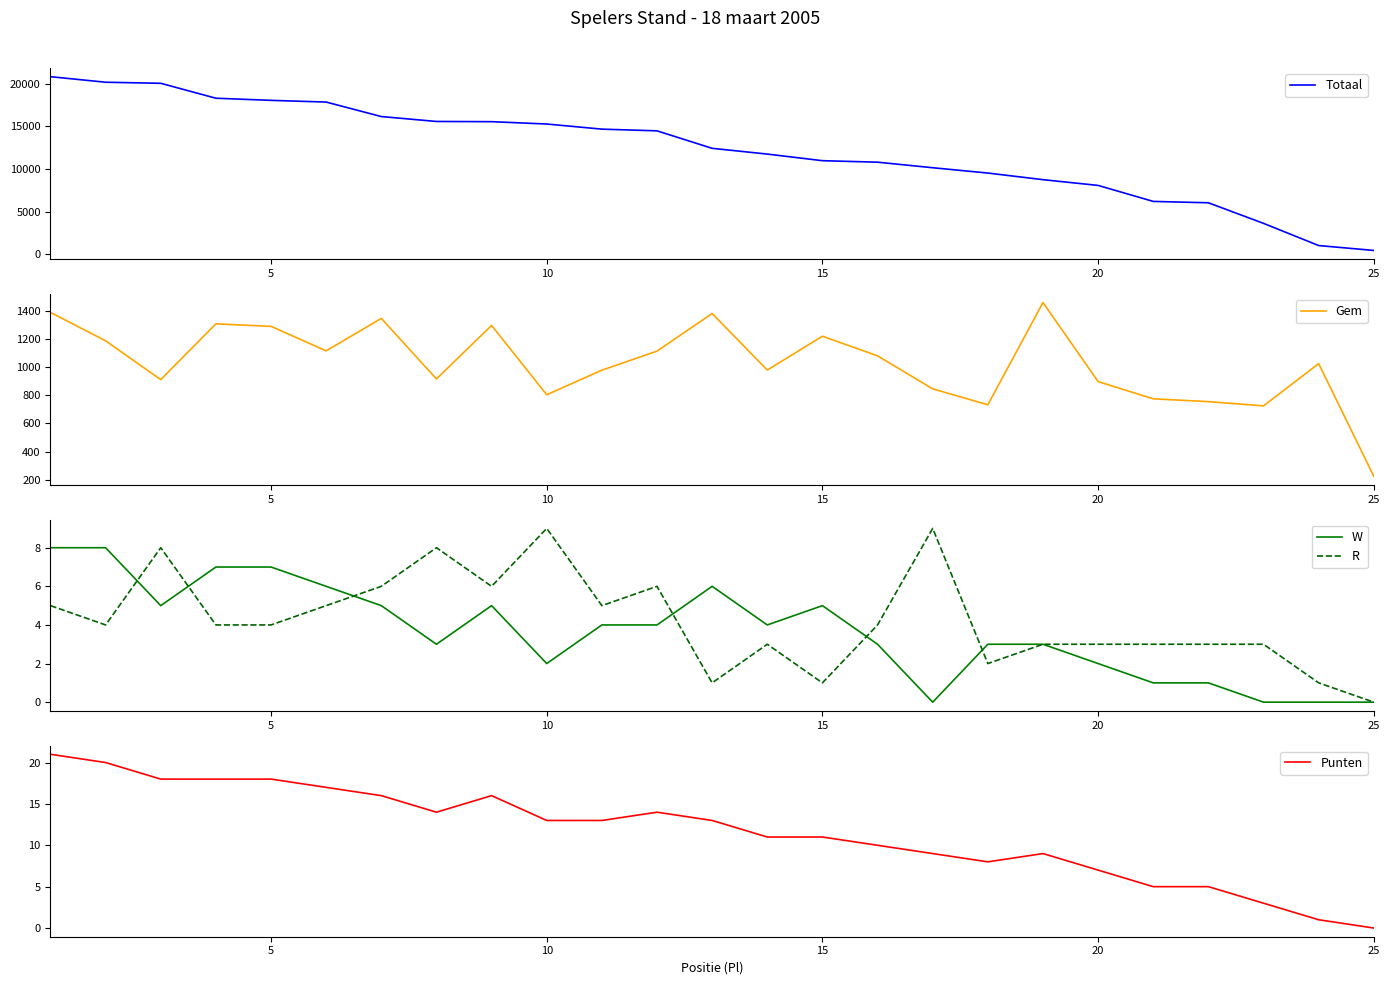

True or false: Punten and Gem intersect in this chart.

False